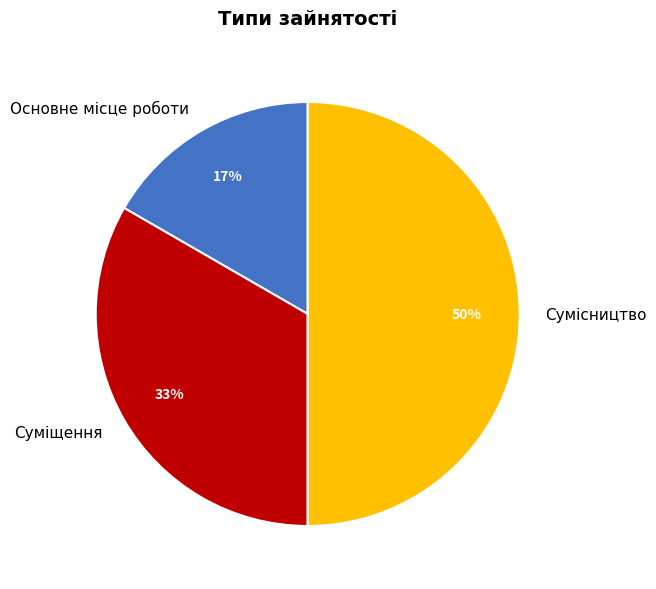

Count the number of slices in the pie.

3